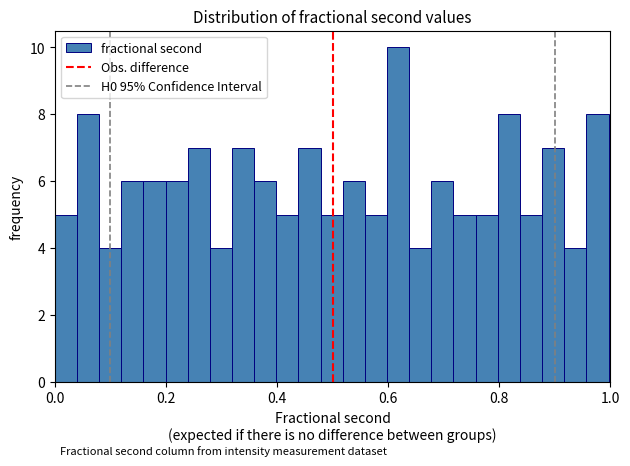

Around what value on the x-axis is the tallest bar? Give the approximate position of its centre, as read against the axis.

0.62